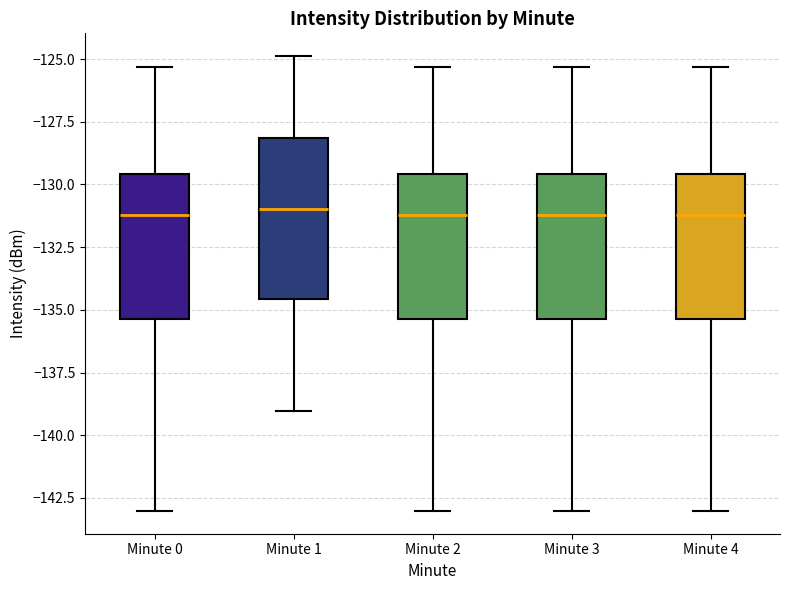

Reading left to right, transcribe this box plot: for each box, give where its median line is, the range the box spans, and where its two whiskers end, as read against the y-axis. The values are not printed on the chart, so give them approximately, as read against the axis.

Minute 0: median -131.0, box -135.5 to -129.5, whiskers -143.0 to -125.5
Minute 1: median -131.0, box -134.5 to -128.0, whiskers -139.0 to -125.0
Minute 2: median -131.0, box -135.5 to -129.5, whiskers -143.0 to -125.5
Minute 3: median -131.0, box -135.5 to -129.5, whiskers -143.0 to -125.5
Minute 4: median -131.0, box -135.5 to -129.5, whiskers -143.0 to -125.5